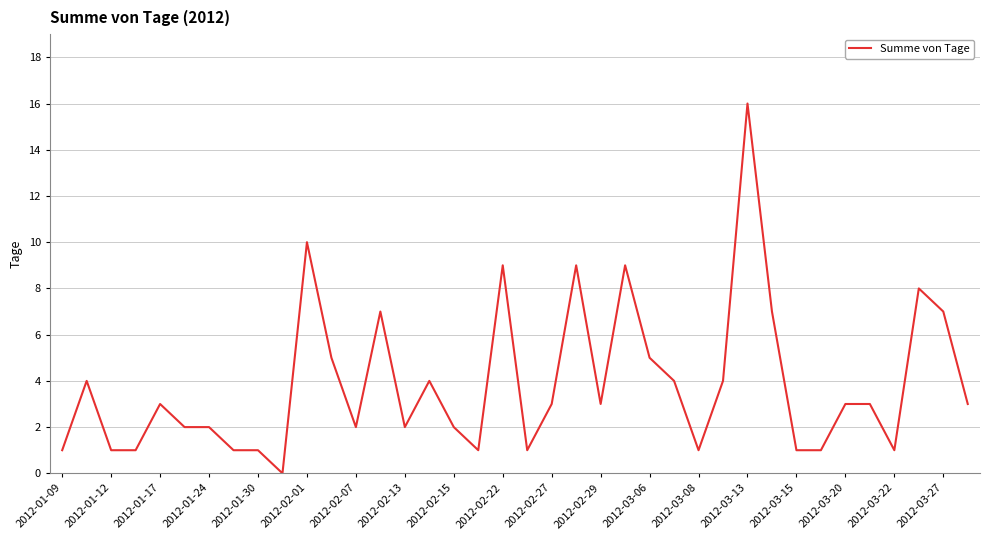

What is the difference between the maximum and minimum values?

16